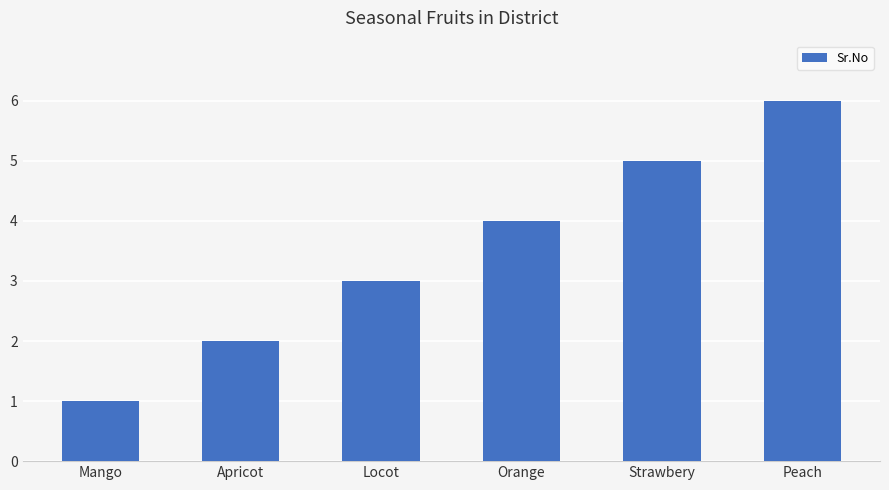

Are the bars horizontal?

No